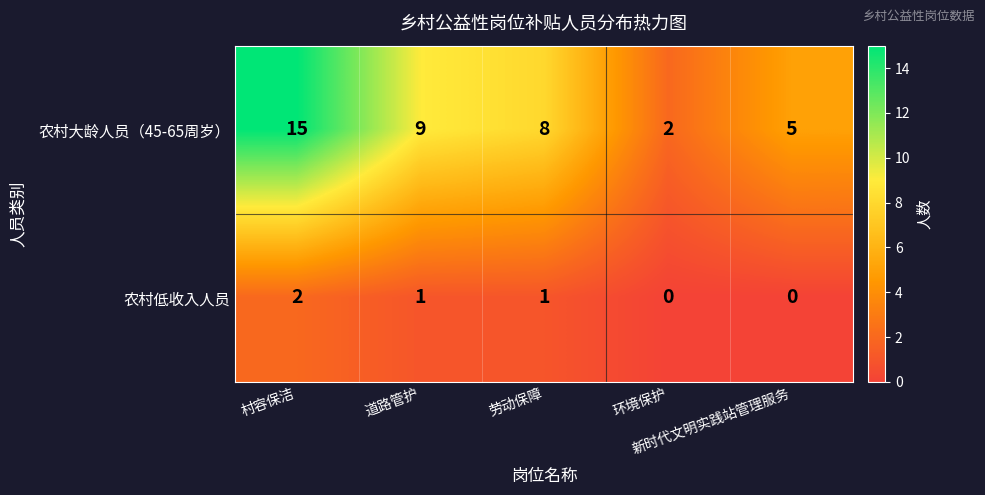

How many data points does each series have?

5